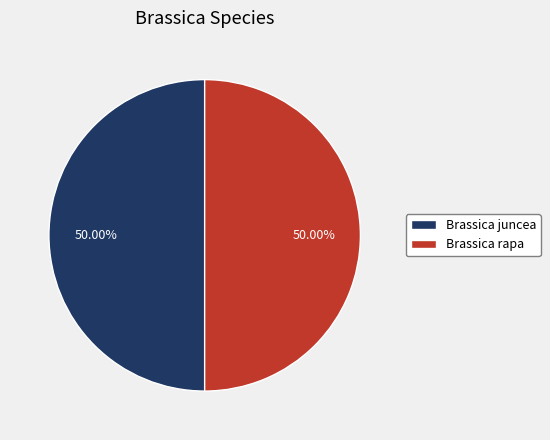

How many segments does this pie chart have?

2